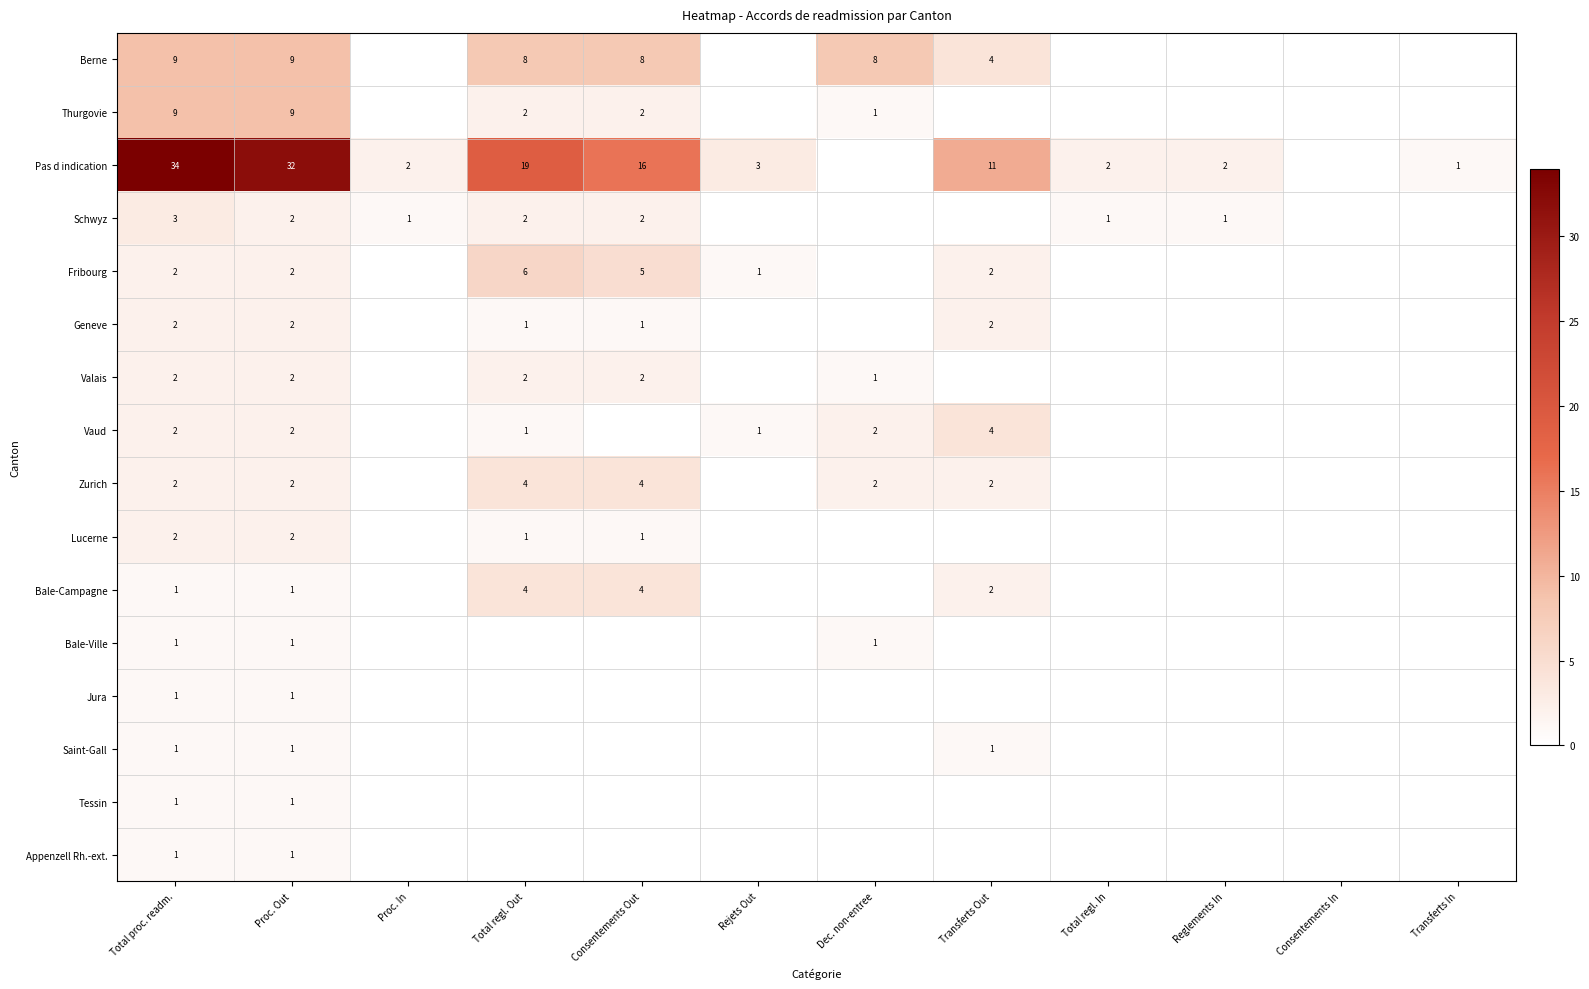

What is the difference between the Berne values at Total proc. readm. and Transferts Out?

5